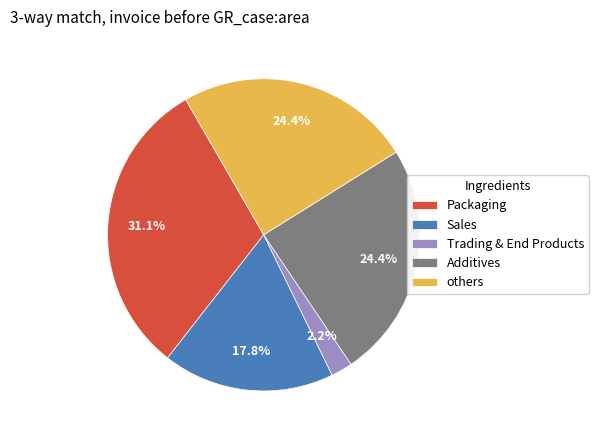

What is the total percentage of Packaging and Sales?

48.9%